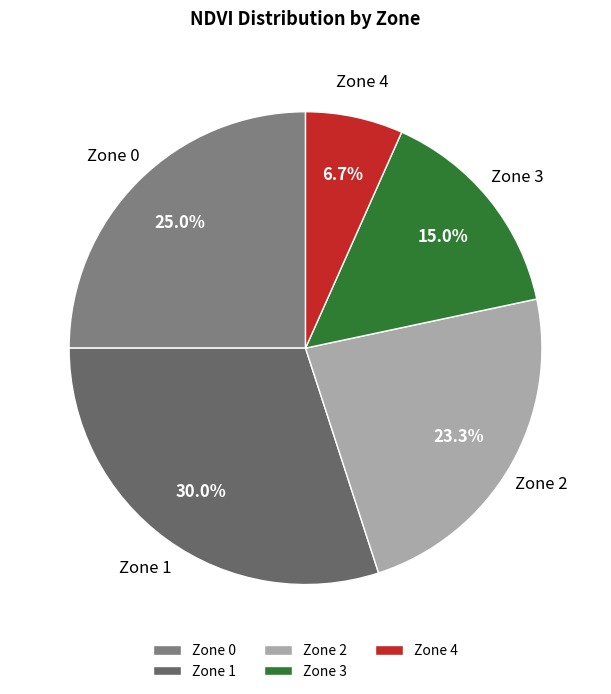

True or false: Zone 0 accounts for 32% of the total.

False